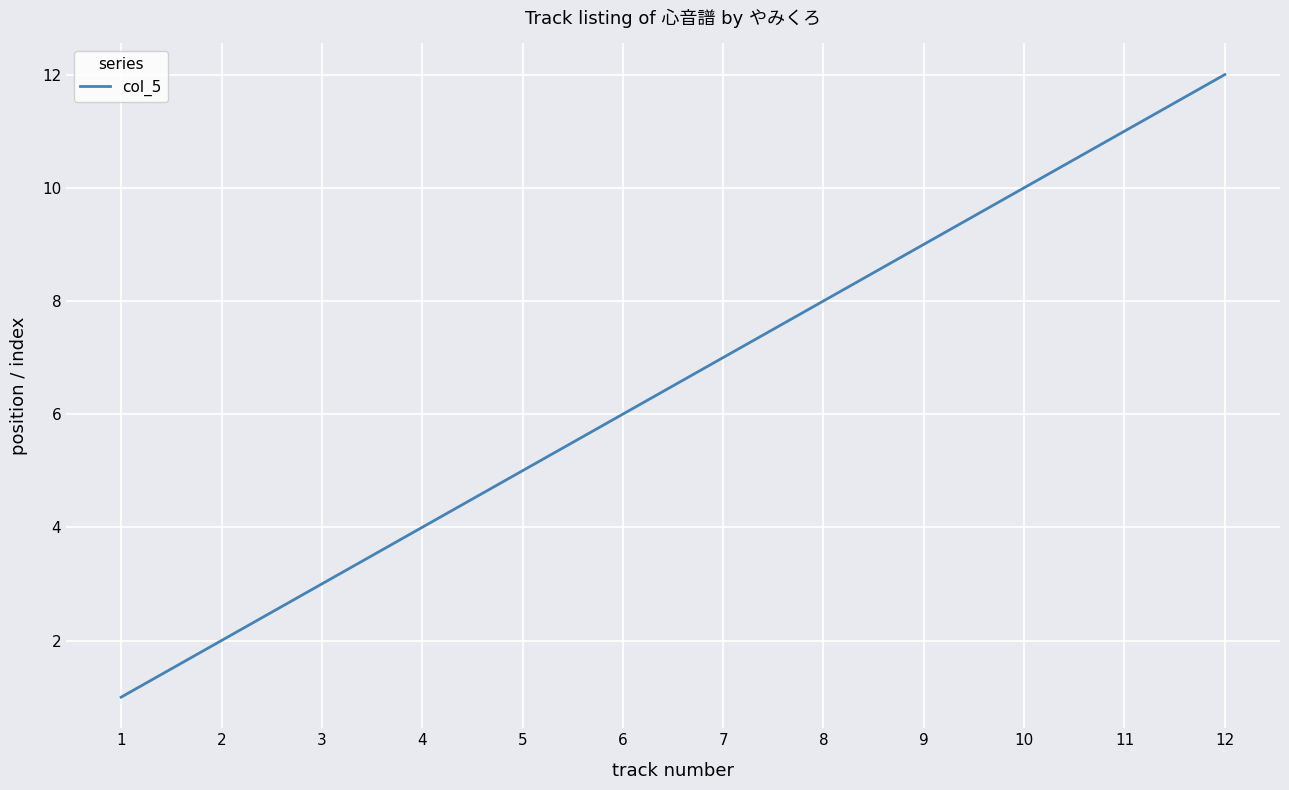

What is the change in value from 3 to 4?

+1